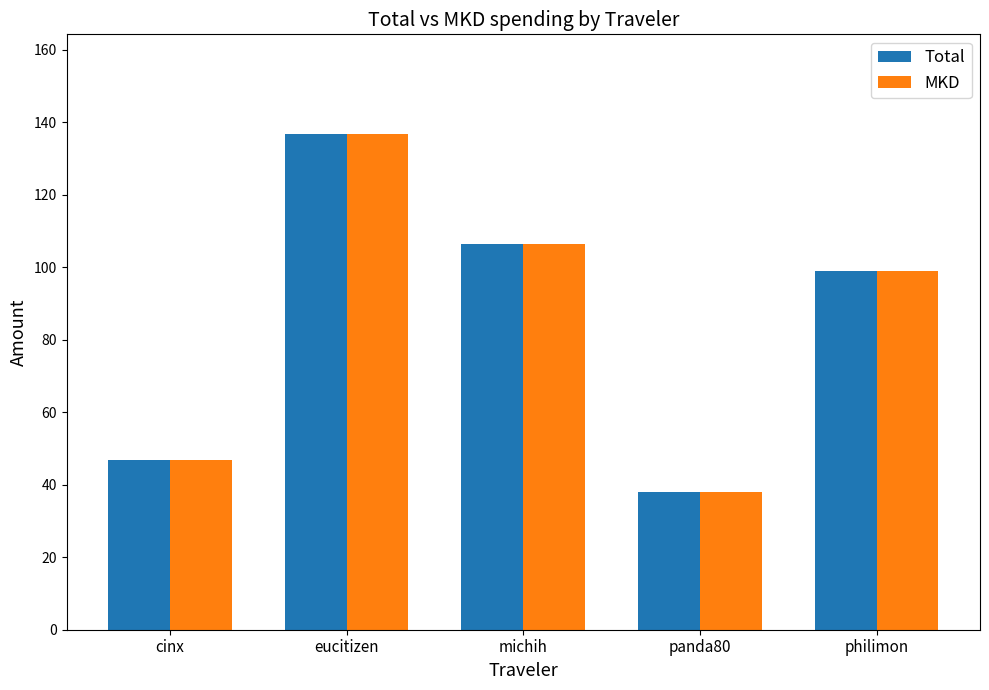

What is the label of the 3rd bar from the left?

michih